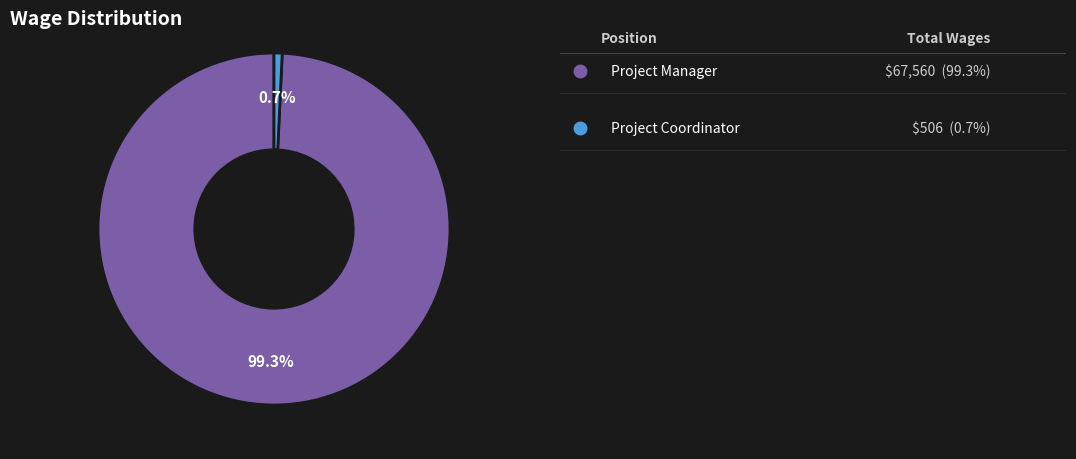

Is there a majority slice in this chart?

Yes